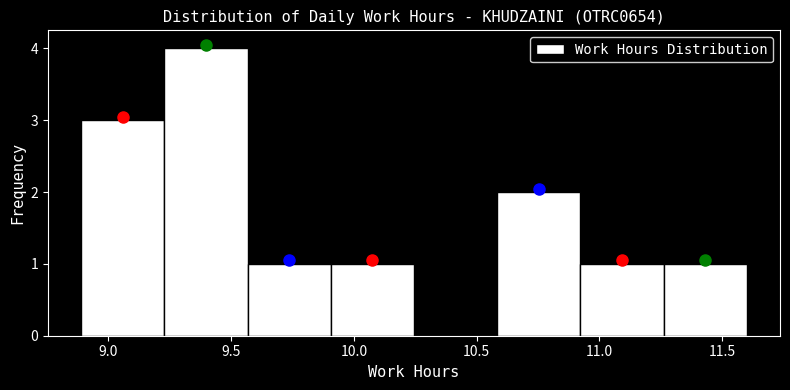

Reading left to right, transcribe this chart: for each bar, give the range it covers on the x-axis and its height. Neither the bar edges nor the heights are printed on the chart, so give them approximately, as read against the axes.

8.90 to 9.25: 3
9.25 to 9.55: 4
9.55 to 9.90: 1
9.90 to 10.25: 1
10.25 to 10.60: 0
10.60 to 10.90: 2
10.90 to 11.25: 1
11.25 to 11.60: 1